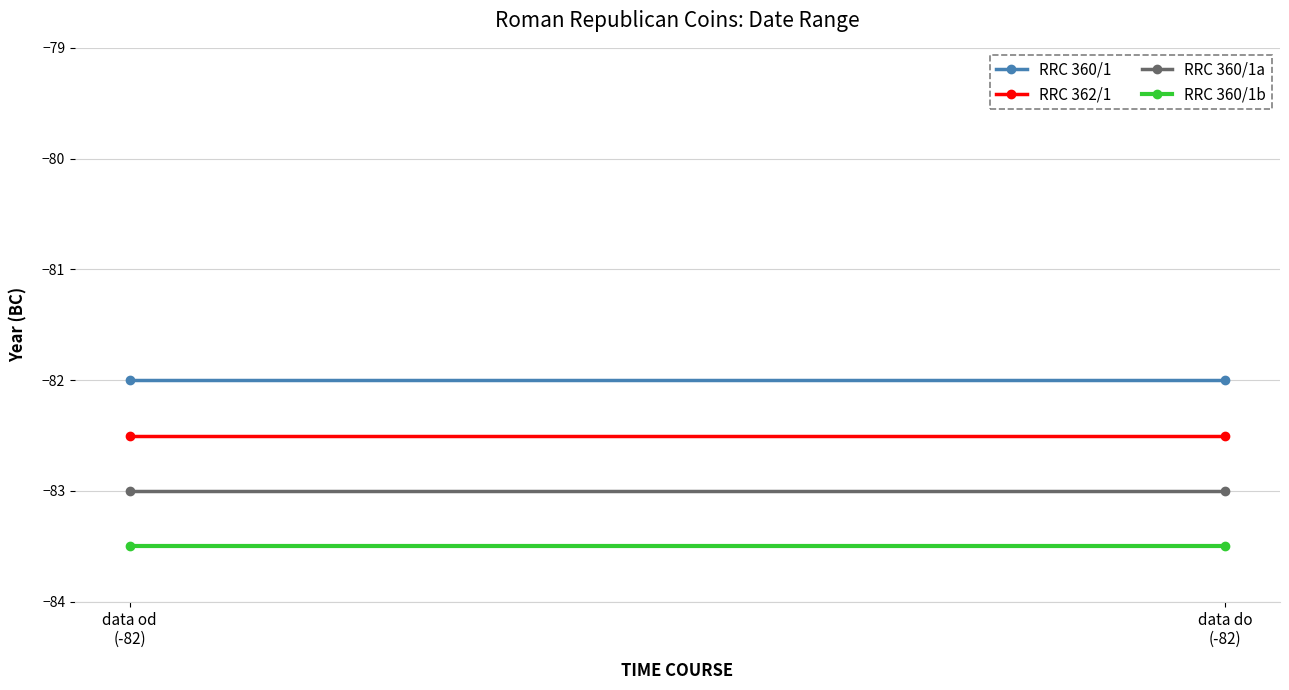

List the series in order of their overall mean, highest first.

RRC 360/1, RRC 362/1, RRC 360/1a, RRC 360/1b